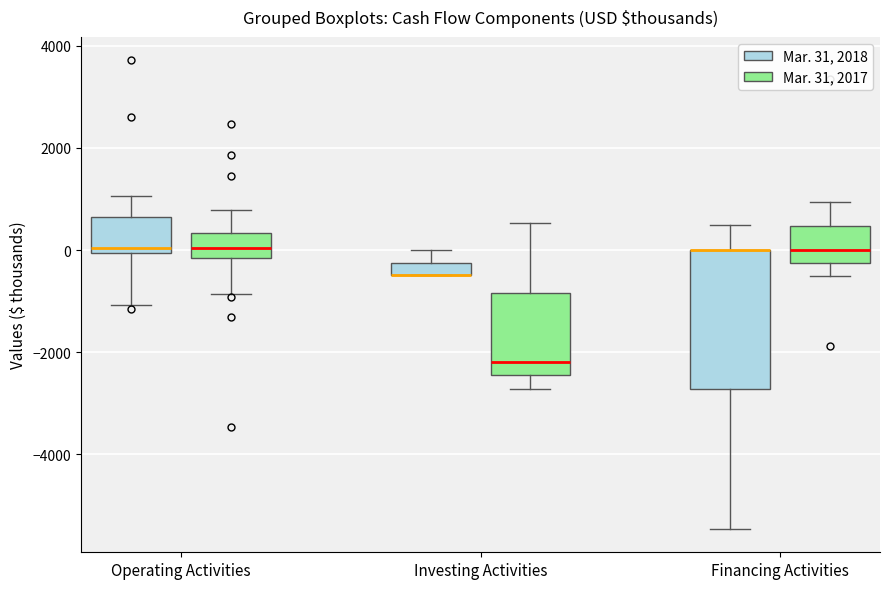

Where is the lower edge of the box for Operating Activities (Mar. 31, 2018) on the y-axis? The values are not printed on the chart, so give them approximately, as read against the axis.

0